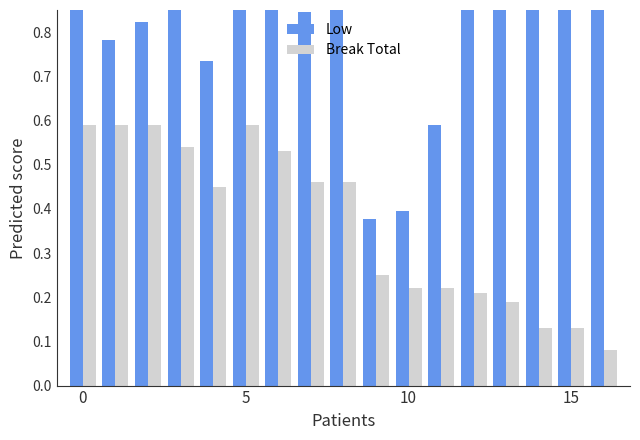

List the series in order of their overall mean, lowest first.

Break Total, Low